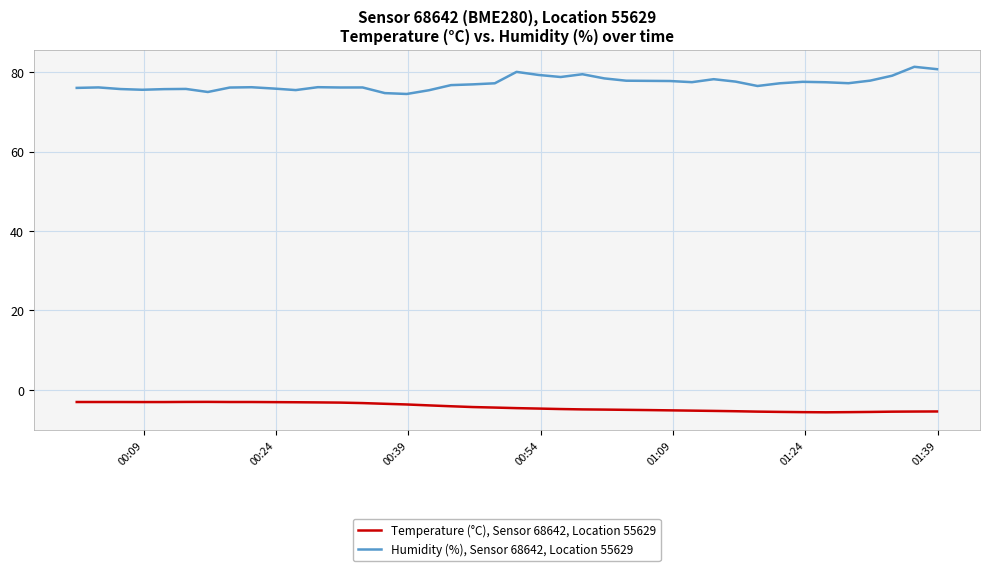

Which series has the widest spread of values?

Humidity (%), Sensor 68642, Location 55629